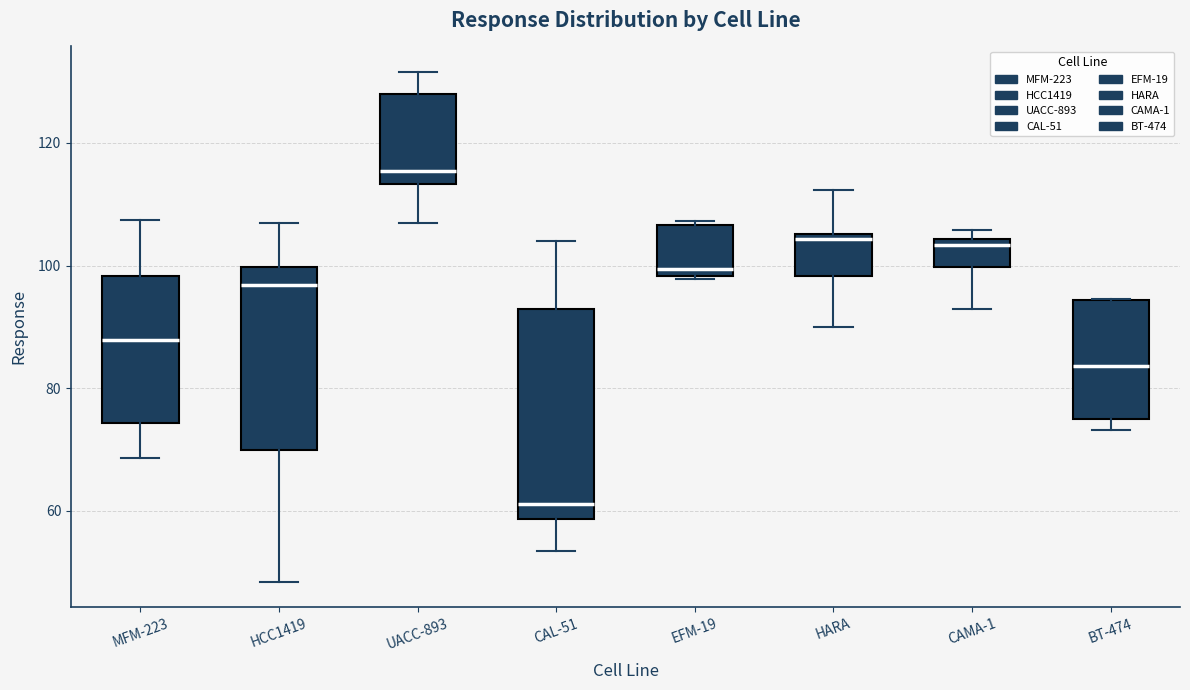

Which box has the lowest median line?

CAL-51